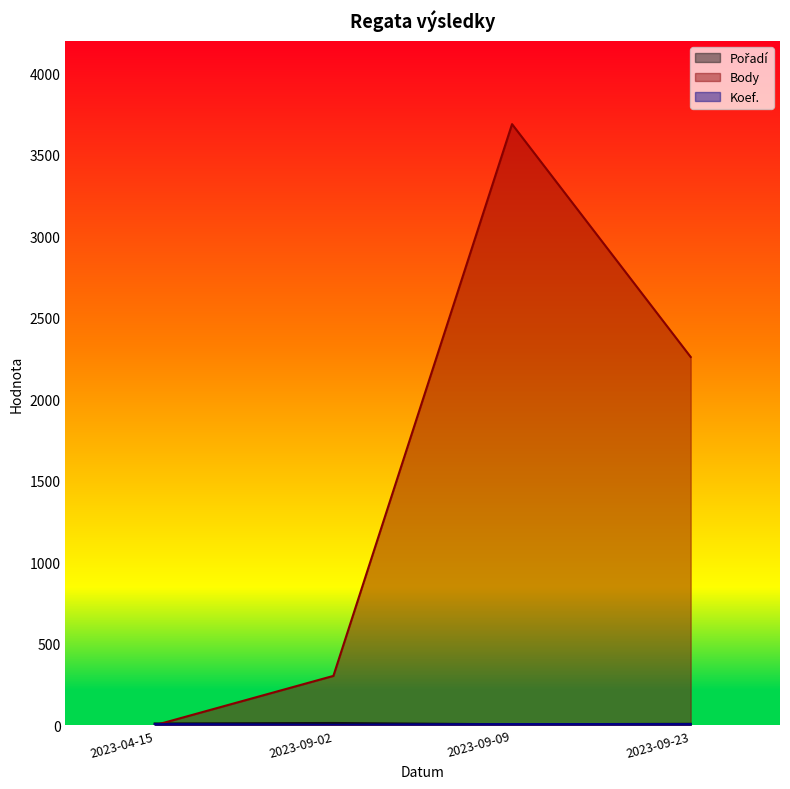

What is the average value of the Pořadí series?

10